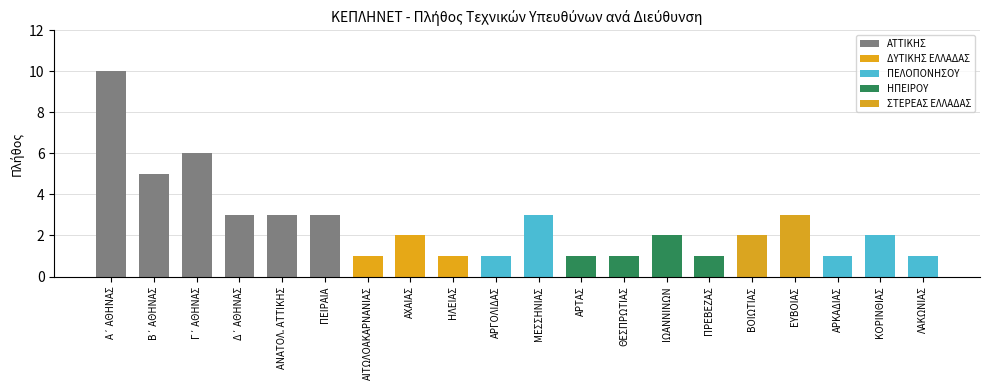

Does the chart contain stacked bars?

No